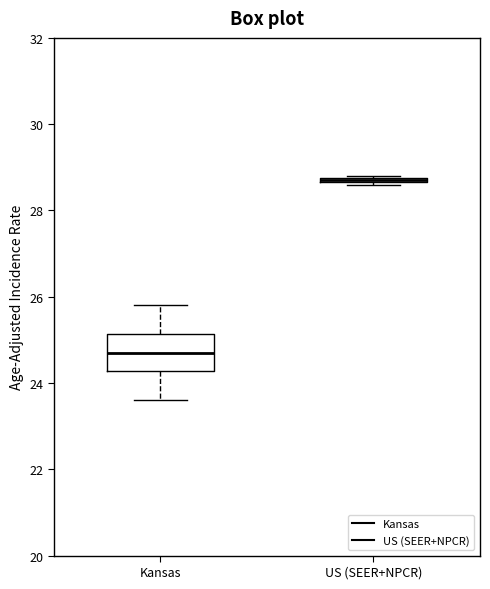

Comparing the boxes themselves (not the whiskers), which one is the tallest?

Kansas